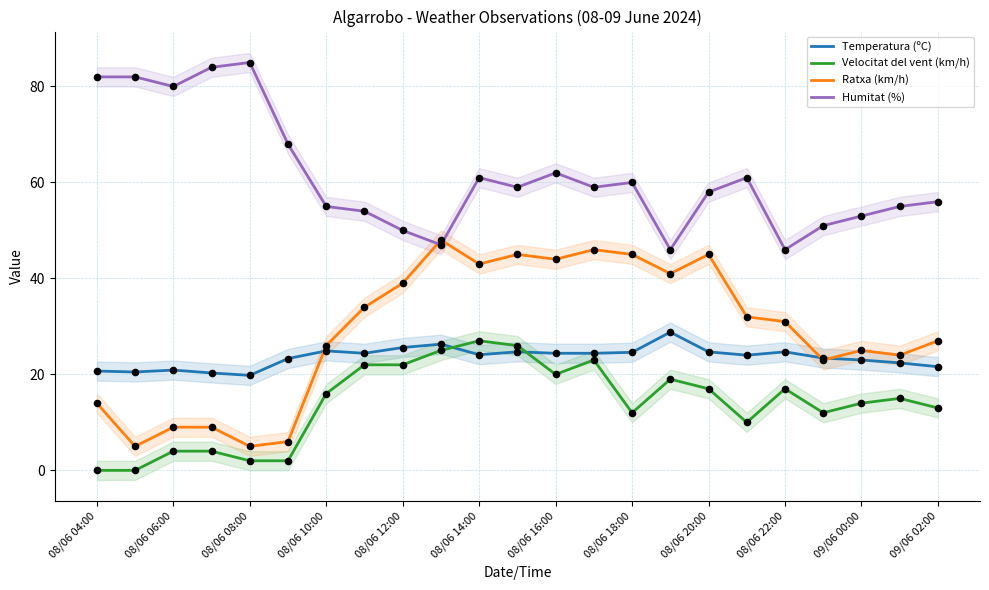

Is the value of Temperatura (ºC) at 09/06 00:00 greater than the value of Humitat (%) at 08/06 18:00?

No